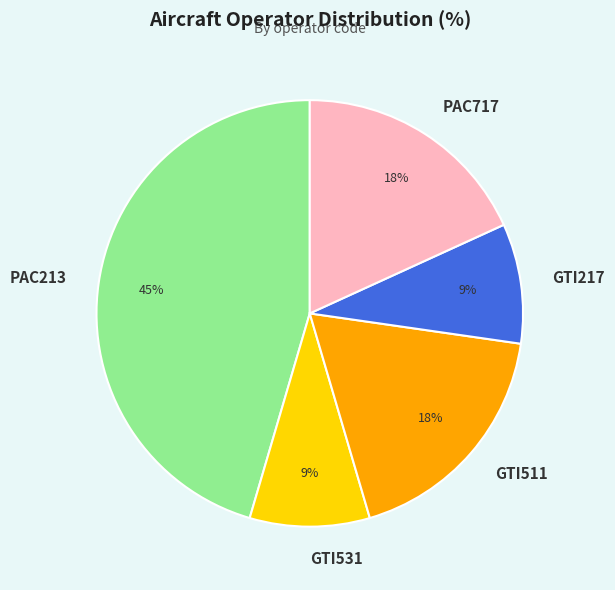

To the nearest percent, what is the average slice percentage?

20%